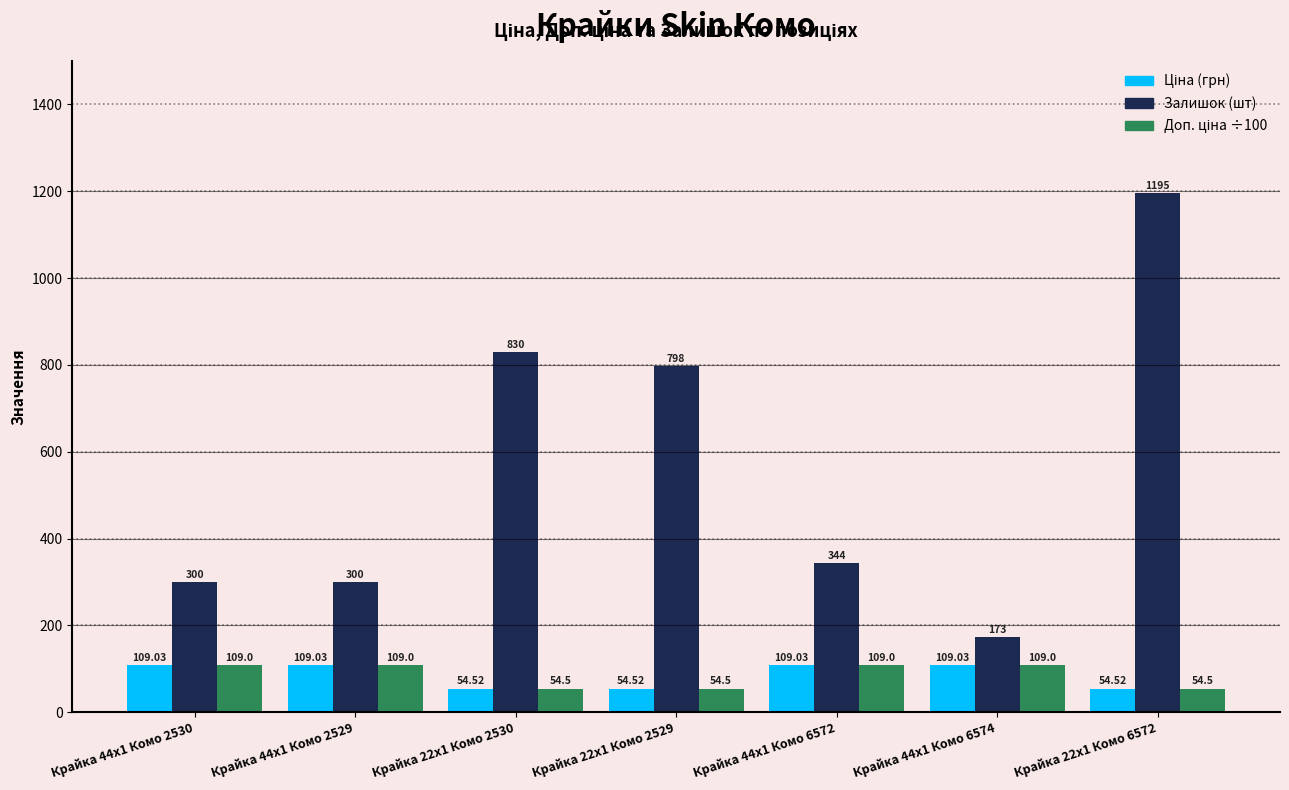

At which category is the sum across all series the highest?

Крайка 22x1 Комо 6572